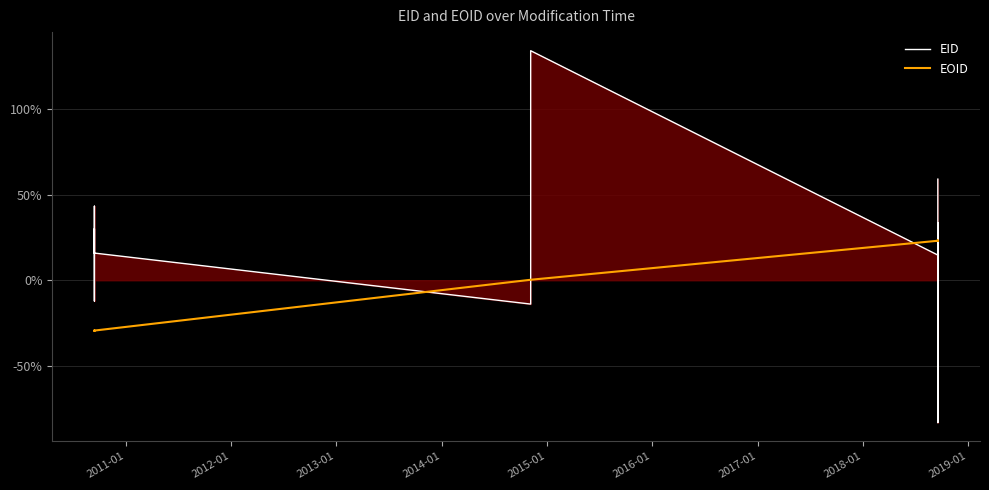

What is the difference between the maximum and minimum values in the EOID series?

52.4